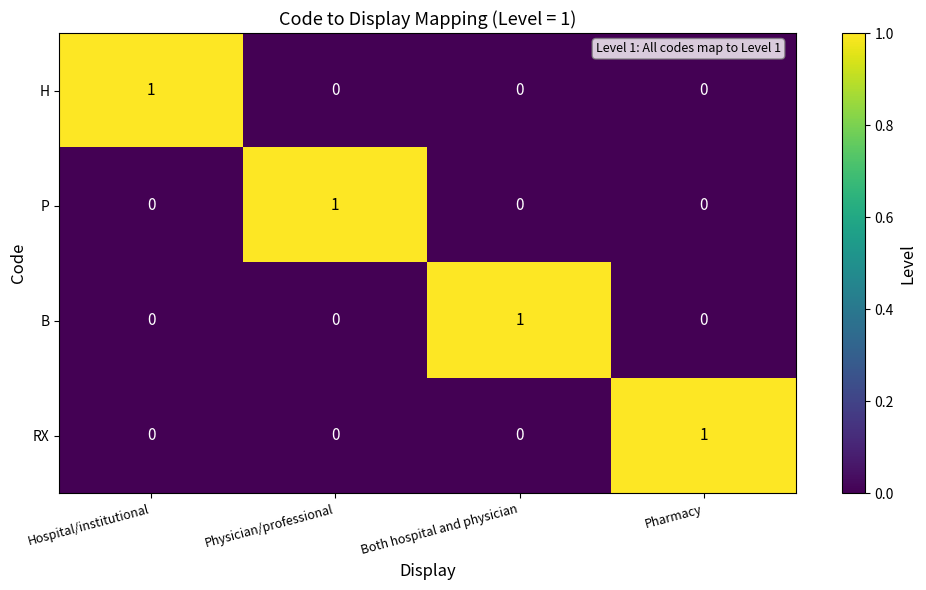

At how many categories does at least one series exceed 0?

4